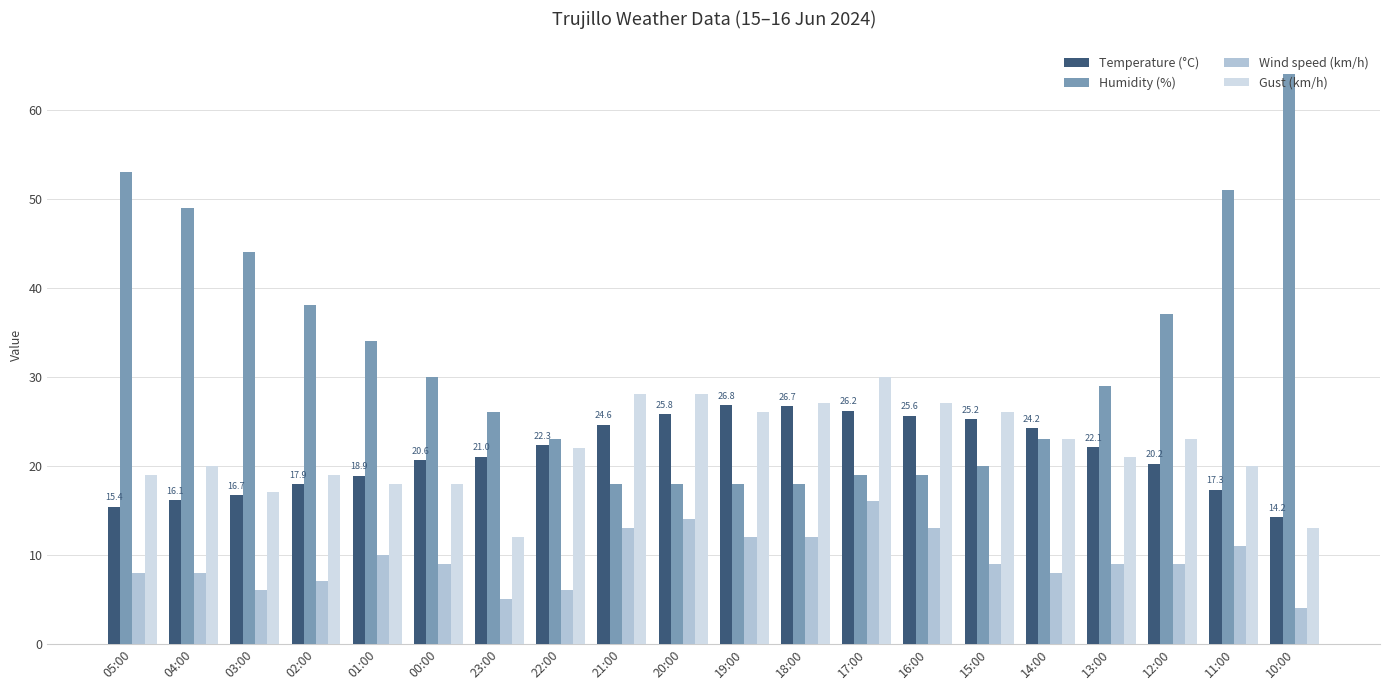

How many categories are shown in the chart?

20